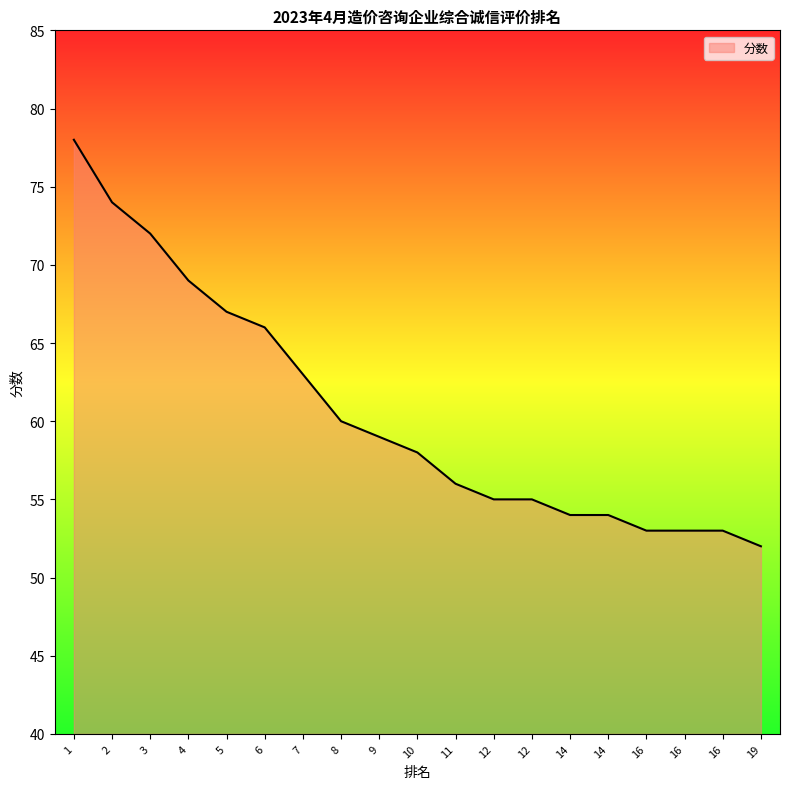

Which label corresponds to the smallest value in the chart?

19